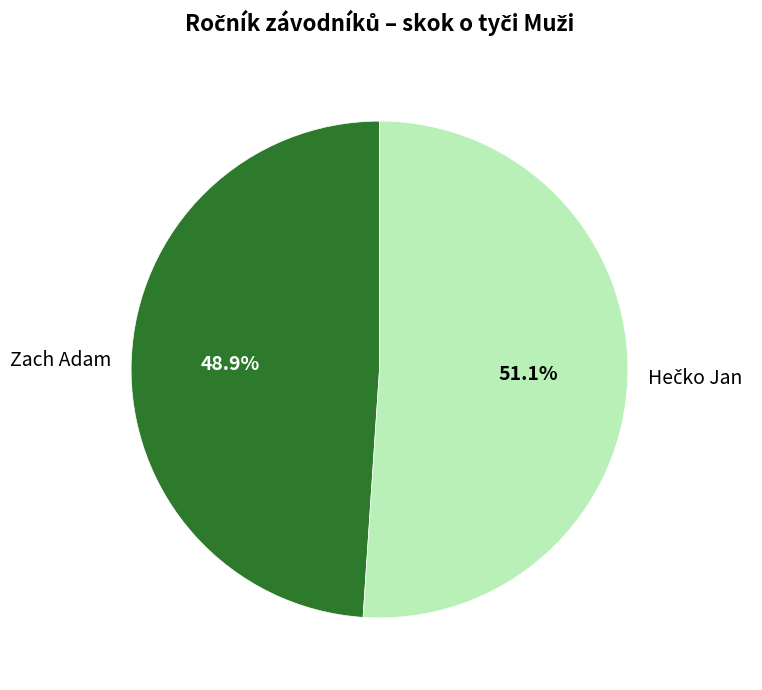

What portion of the pie excludes Zach Adam?

51.1%